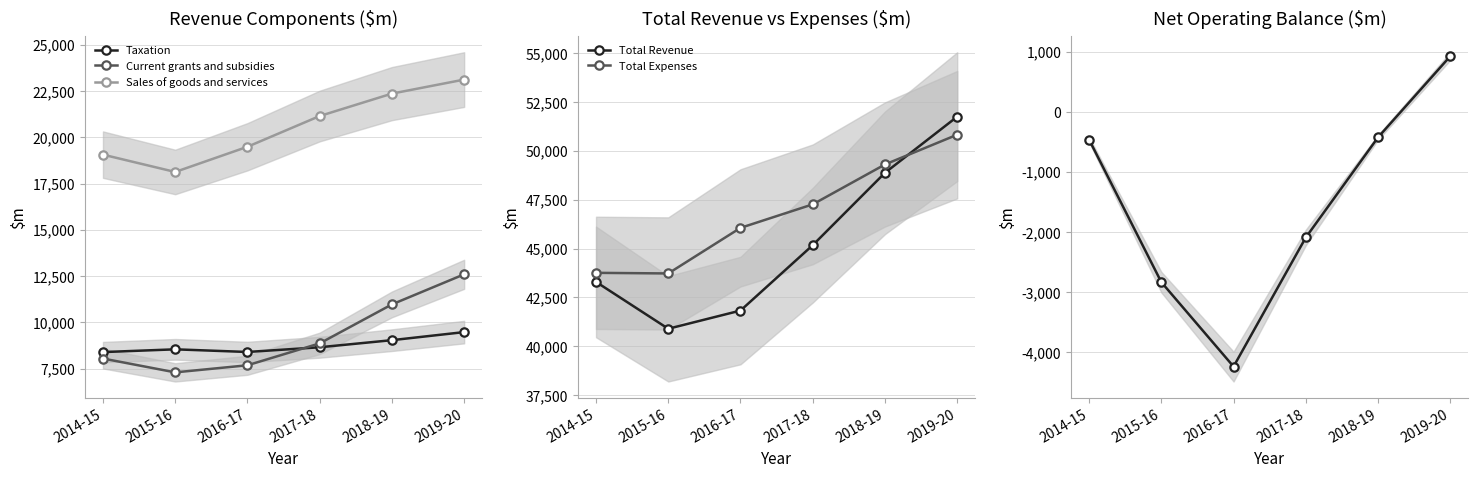

True or false: Sales of goods and services and Taxation cross at least once.

False